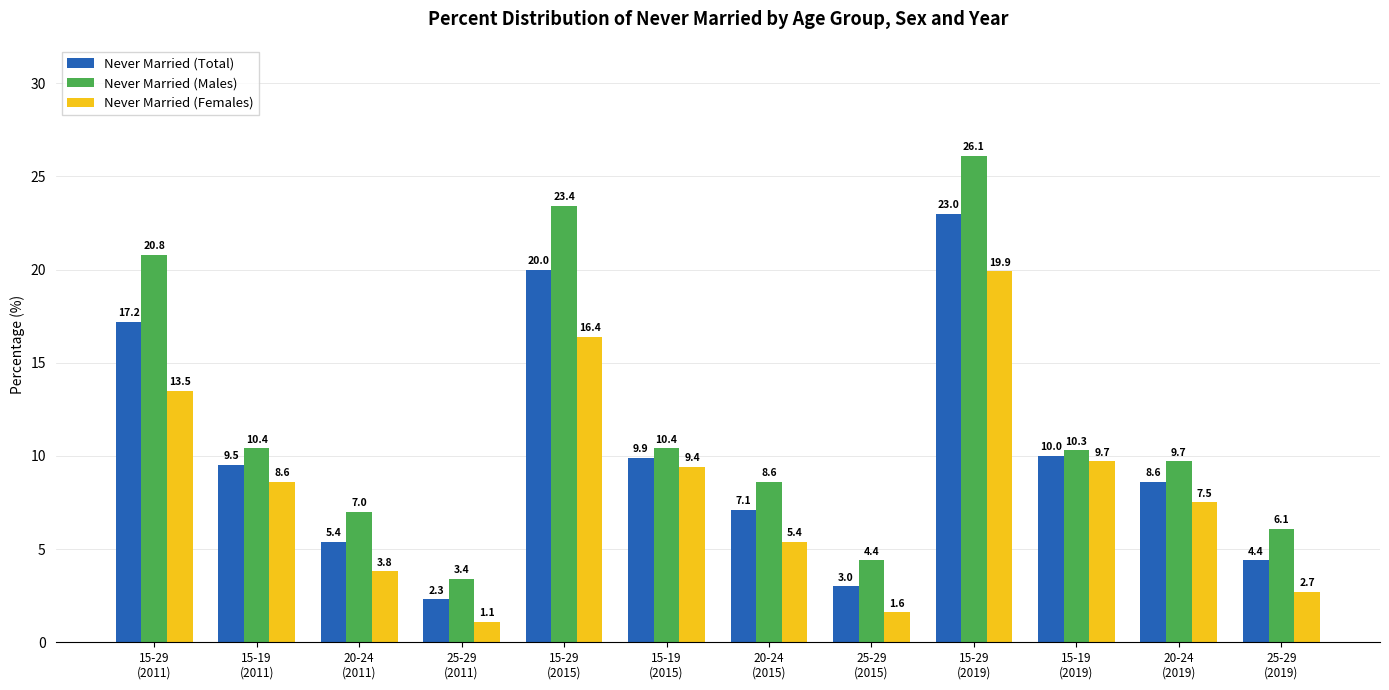

The value of Never Married (Females) at 15-29
(2015) is 22.5. True or false?

False